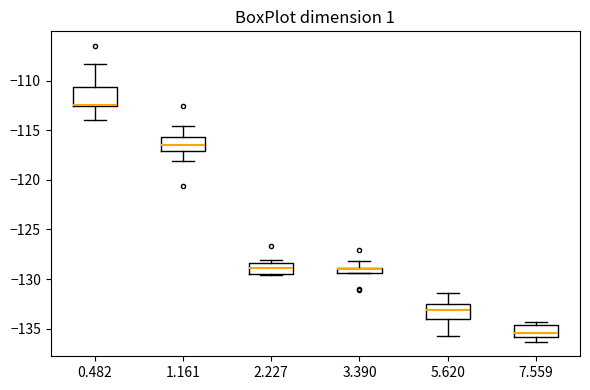

Where is the upper edge of the box at x = 7.559 on the y-axis? The values are not printed on the chart, so give them approximately, as read against the axis.

-134.5